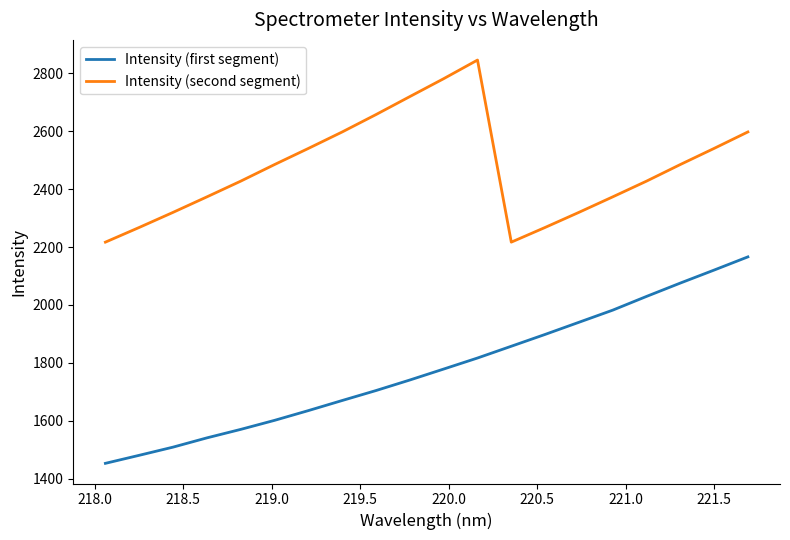

Which series has the widest spread of values?

Intensity (first segment)